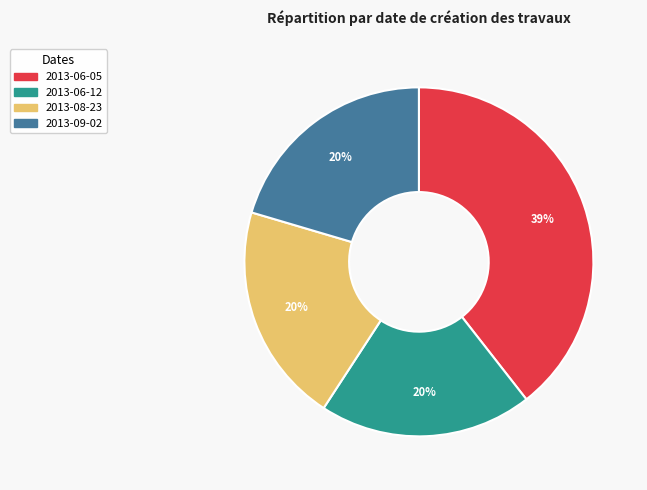

Is there any slice that represents more than half of the pie?

No